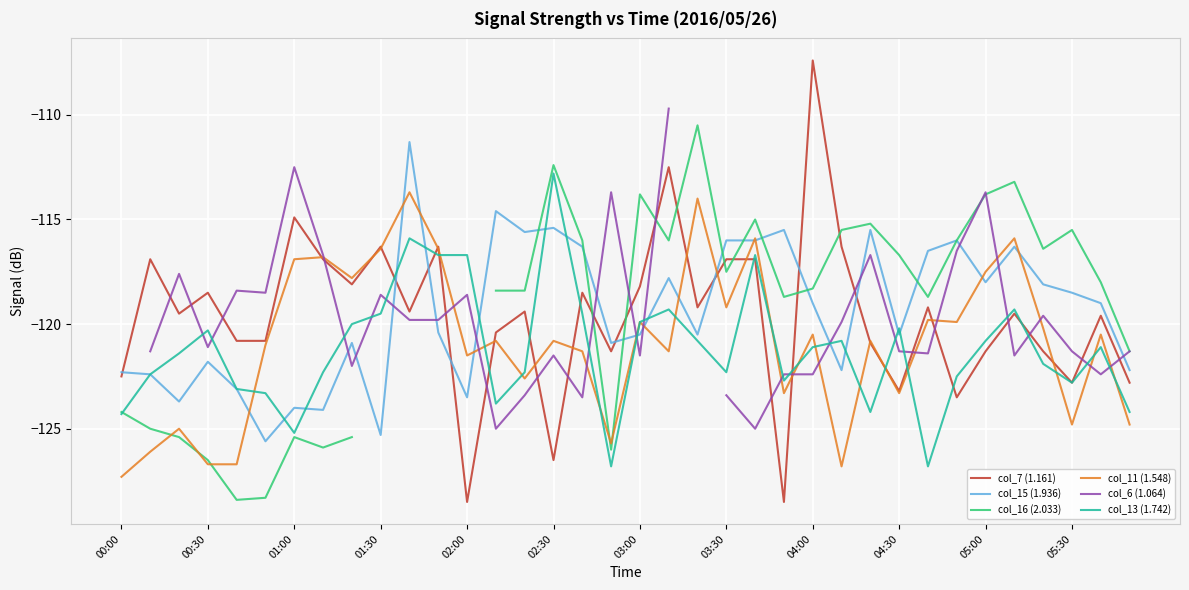

What is the minimum value shown in the chart?

-128.5